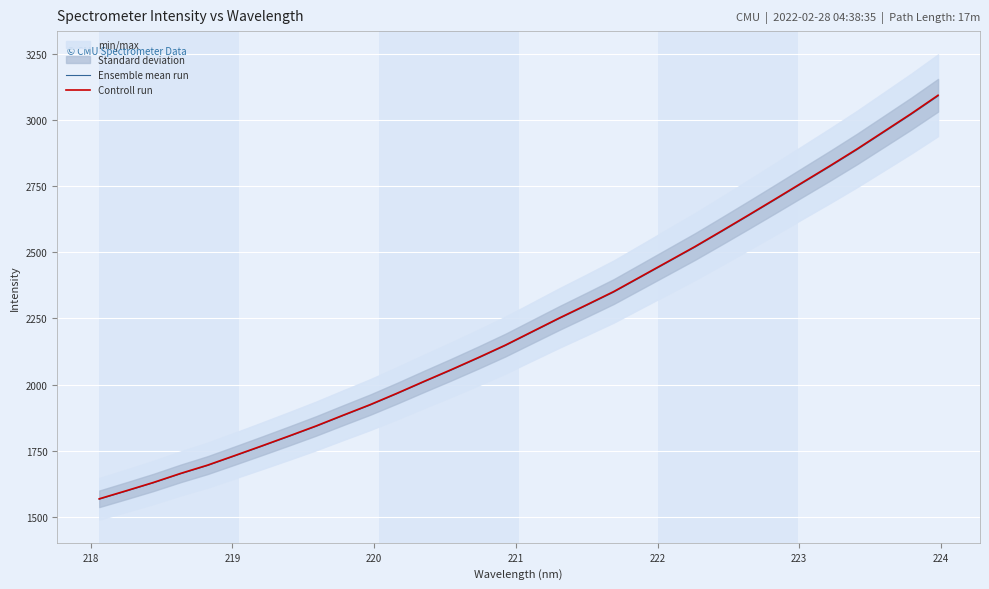

What is the highest value of the Controll run series?

3094.4